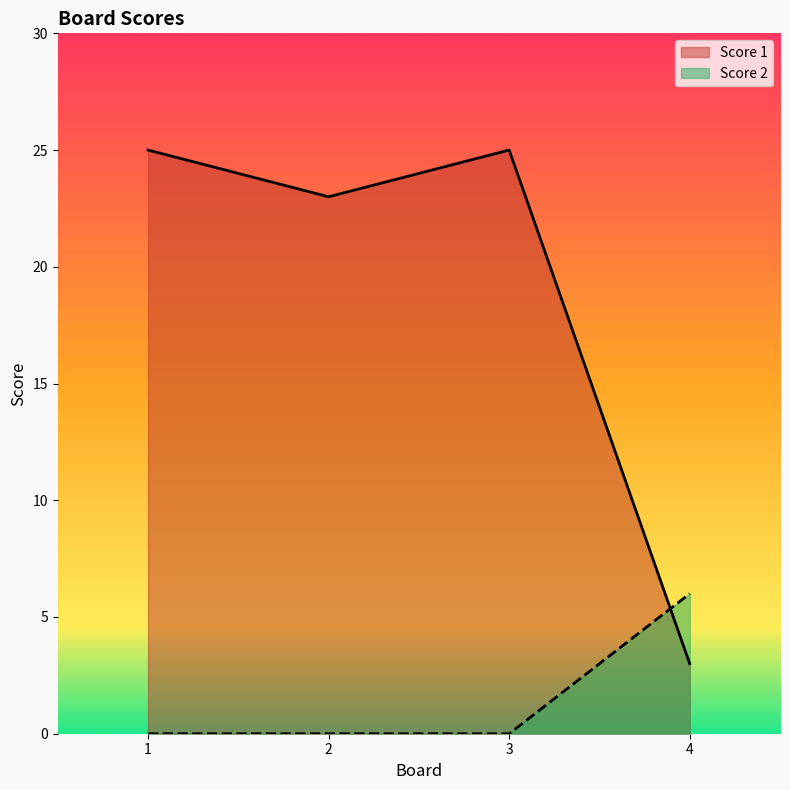

What is the average value of the Score 2 series?

2